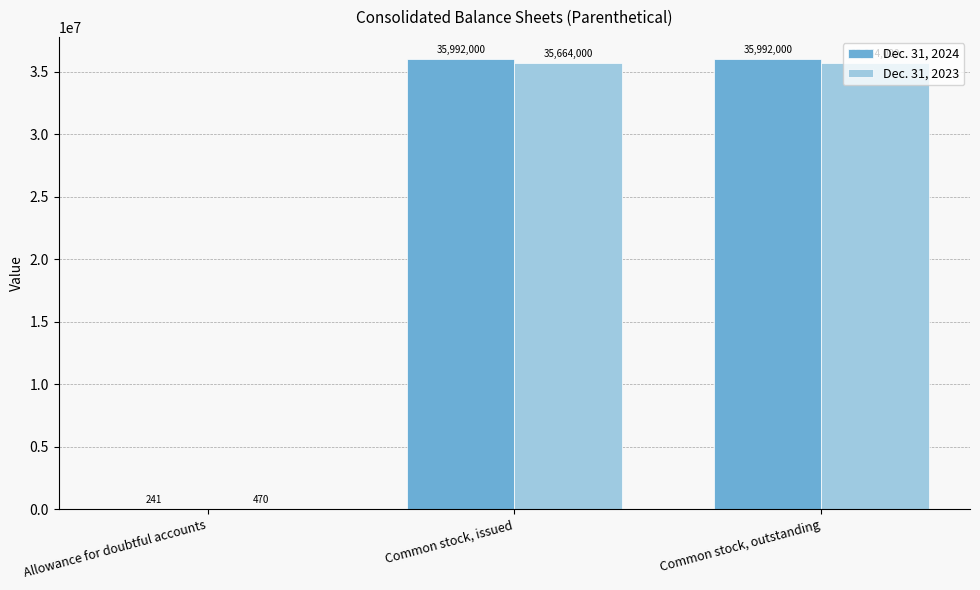

Is it true that Dec. 31, 2024 equals 241 at Allowance for doubtful accounts?

True